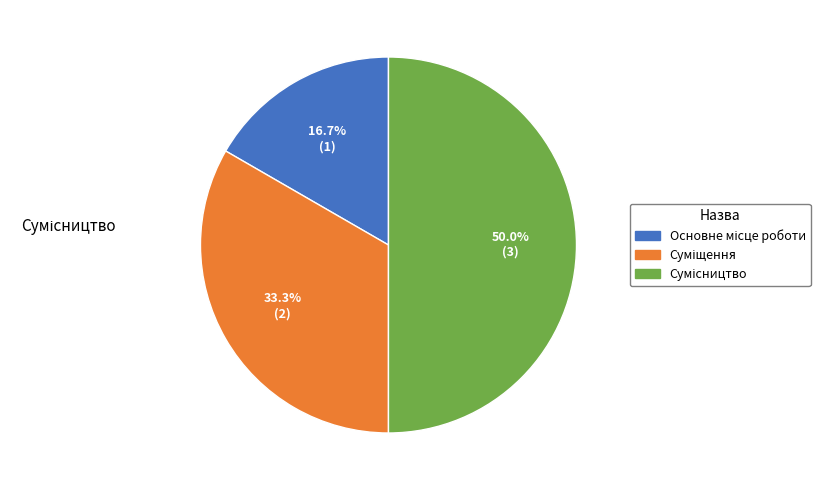

How many segments does this pie chart have?

3